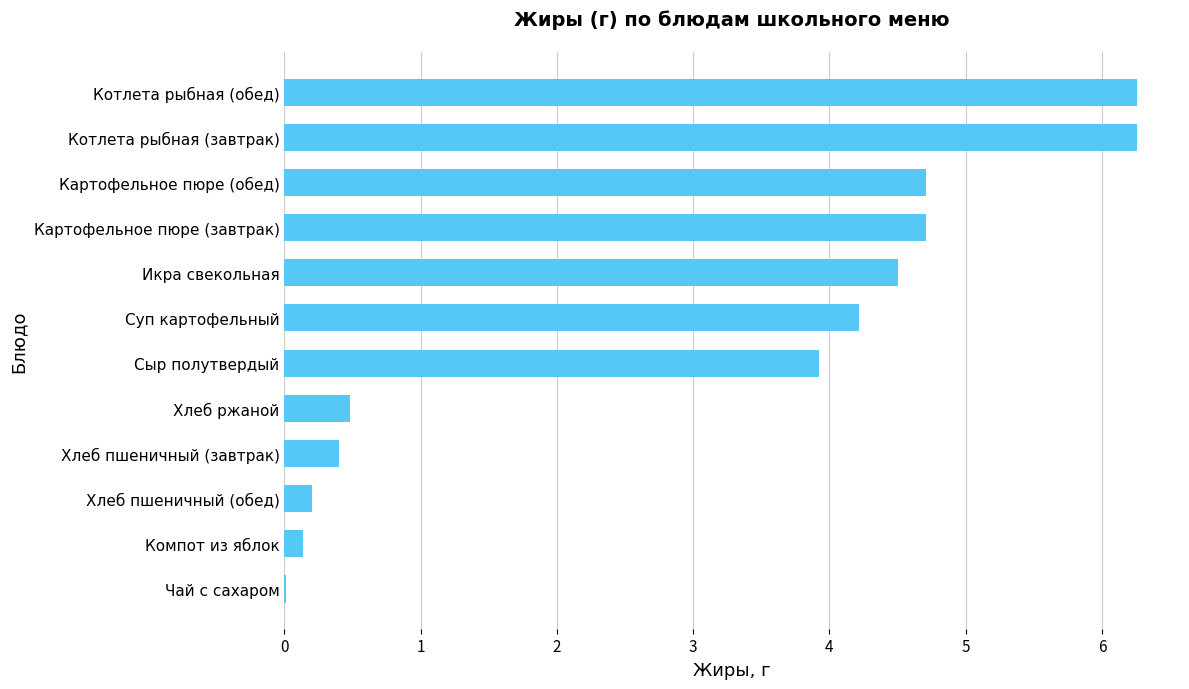

Which has a higher value, Сыр полутвердый or Котлета рыбная (обед)?

Котлета рыбная (обед)